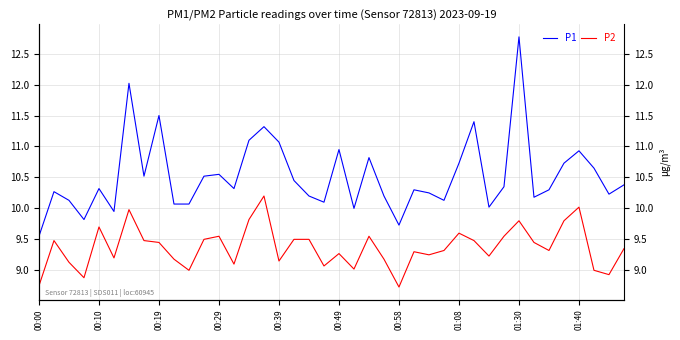

Does the chart have visible grid lines?

Yes